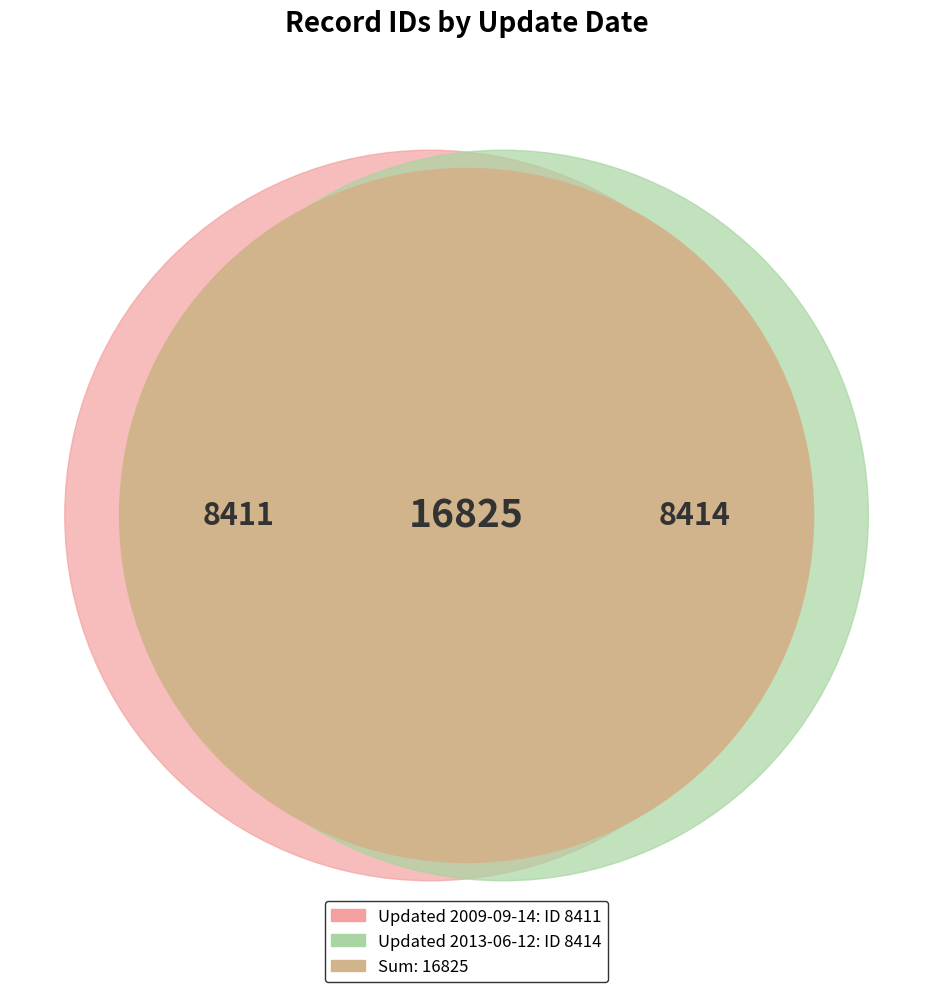

What percentage is the 2013-06-12 slice, to the nearest percent?

50%